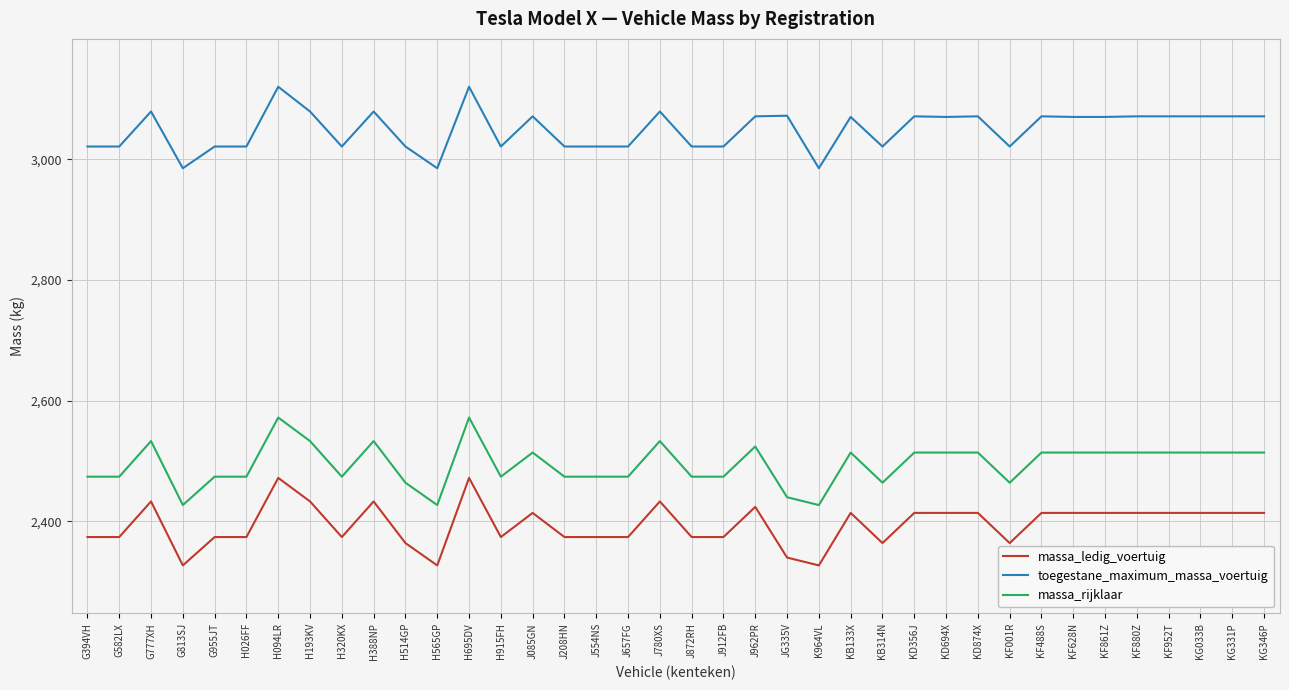

What is the greatest value displayed?

3120